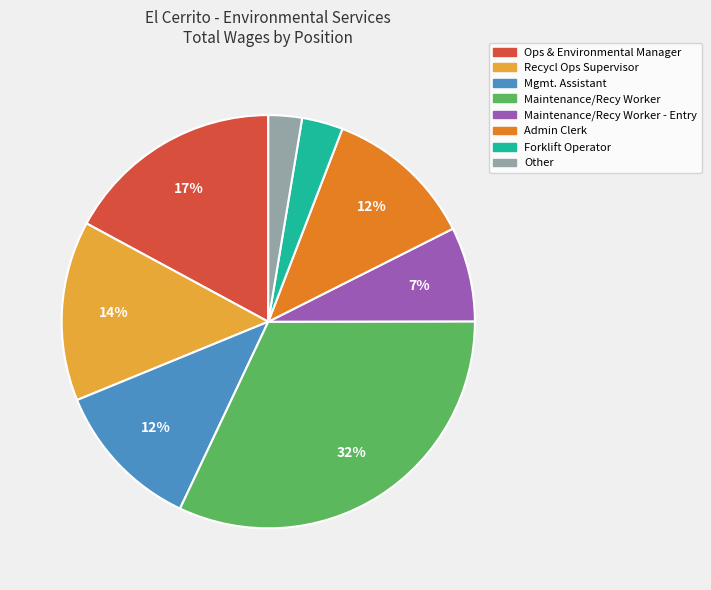

To the nearest percent, what is the difference between the largest and smallest slice percentages?

29%